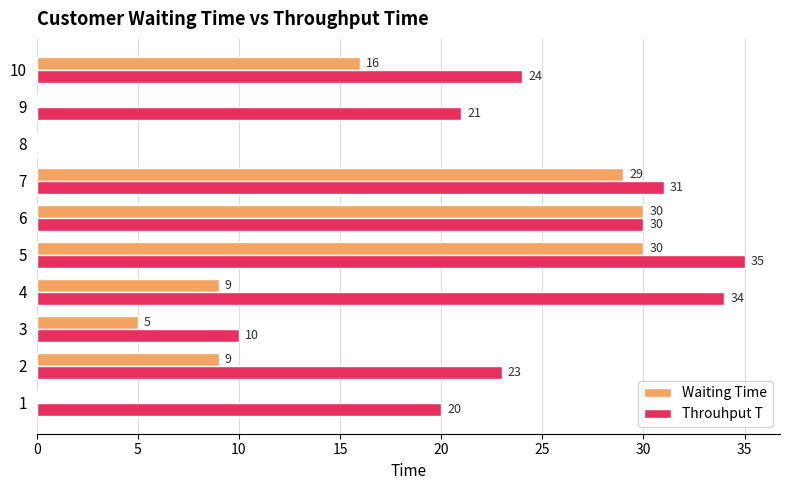

At which category does the chart reach its peak across all series?

5